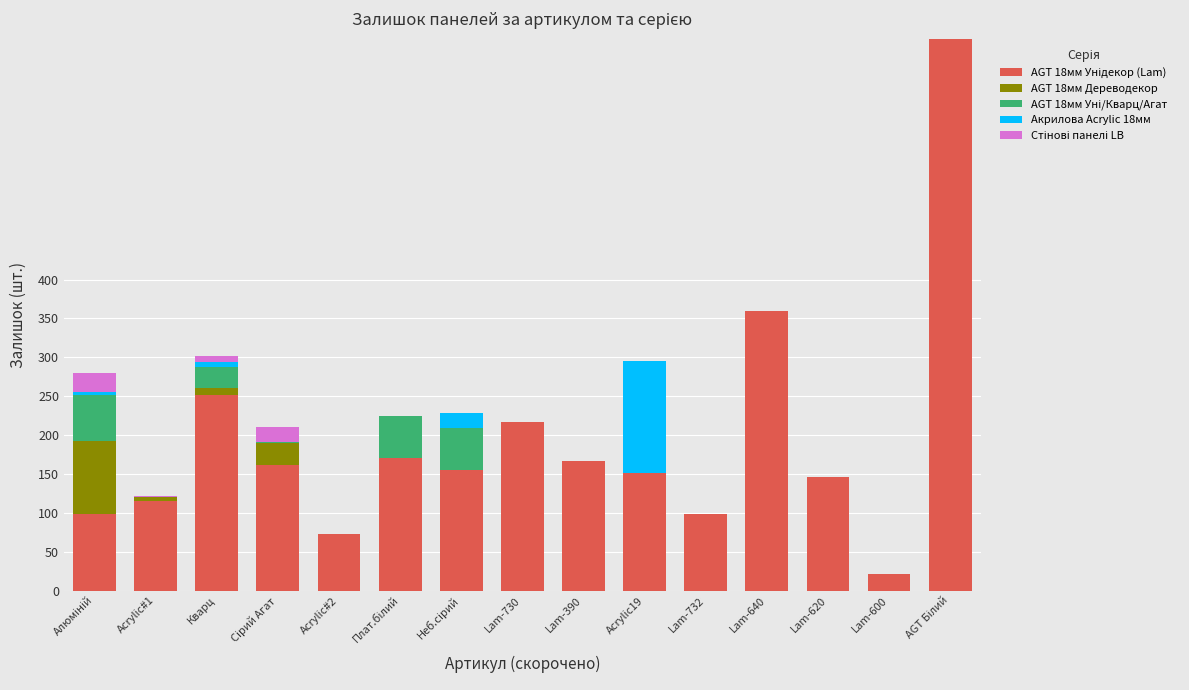

Are the bars horizontal?

No